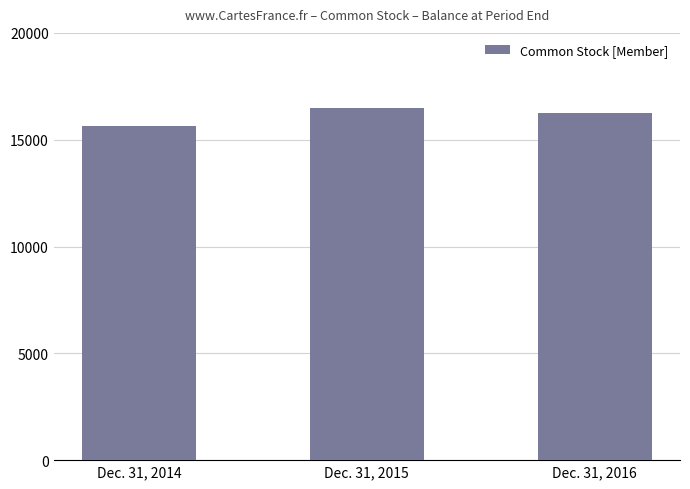

The value at Dec. 31, 2015 is 16482. True or false?

True